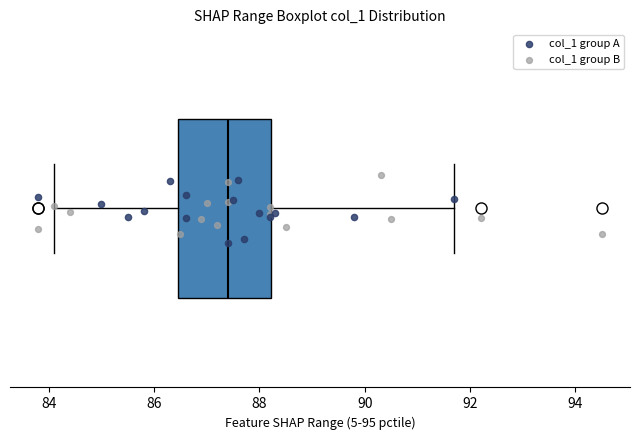

Transcribe this box plot: give where the median line is, the range the box spans, and where the two whiskers end, as read against the x-axis. The values are not printed on the chart, so give them approximately, as read against the axis.

median 87.4, box 86.4 to 88.2, whiskers 84.2 to 91.8